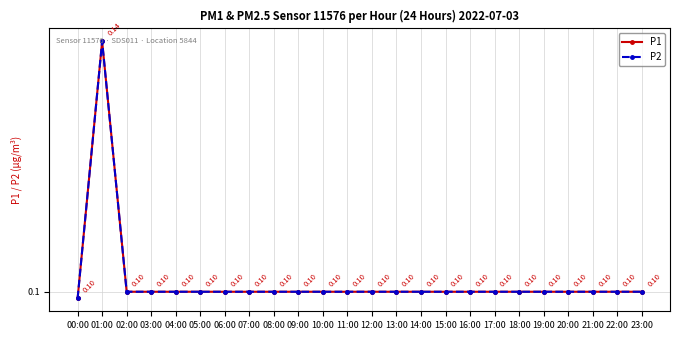

Does the chart have visible grid lines?

Yes